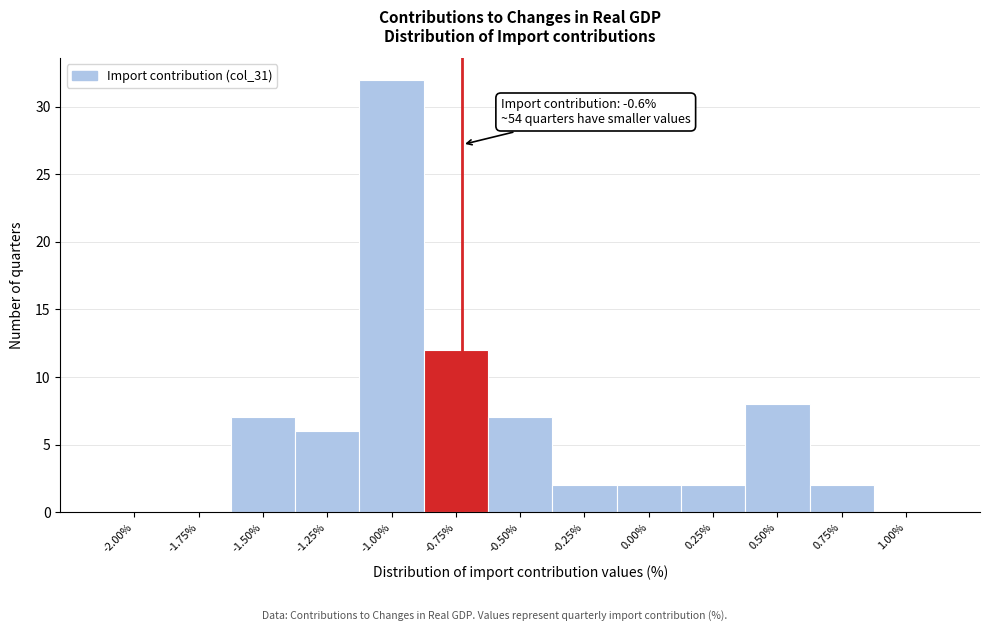

Reading left to right, list all the values displayed in this chart.

-2.00%=0	-1.75%=0	-1.50%=7	-1.25%=6	-1.00%=32	-0.75%=12	-0.50%=7	-0.25%=2	0.00%=2	0.25%=2	0.50%=8	0.75%=2	1.00%=0